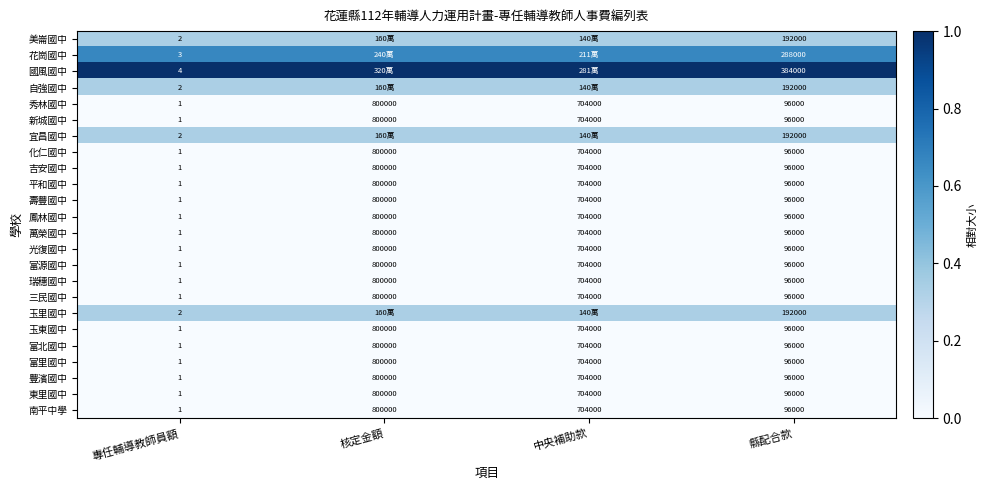

List the labels in order of 東里國中 value, largest first.

核定金額, 中央補助款, 縣配合款, 專任輔導教師員額